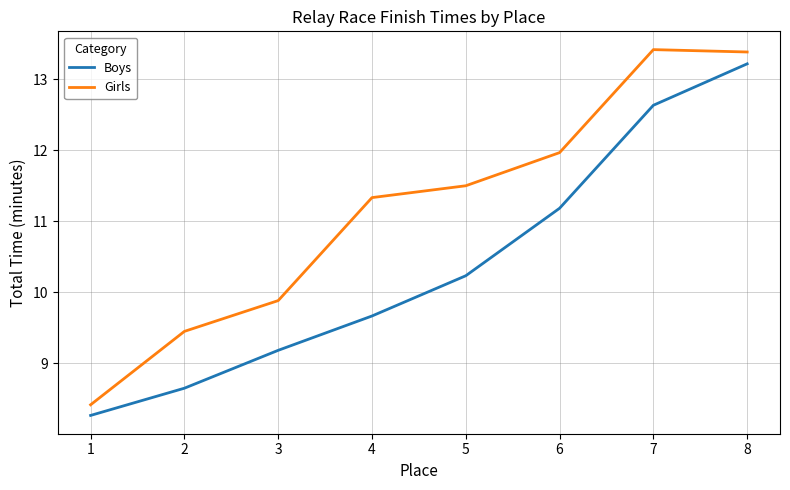

What is the difference between the highest and lowest values at 8?

0.2